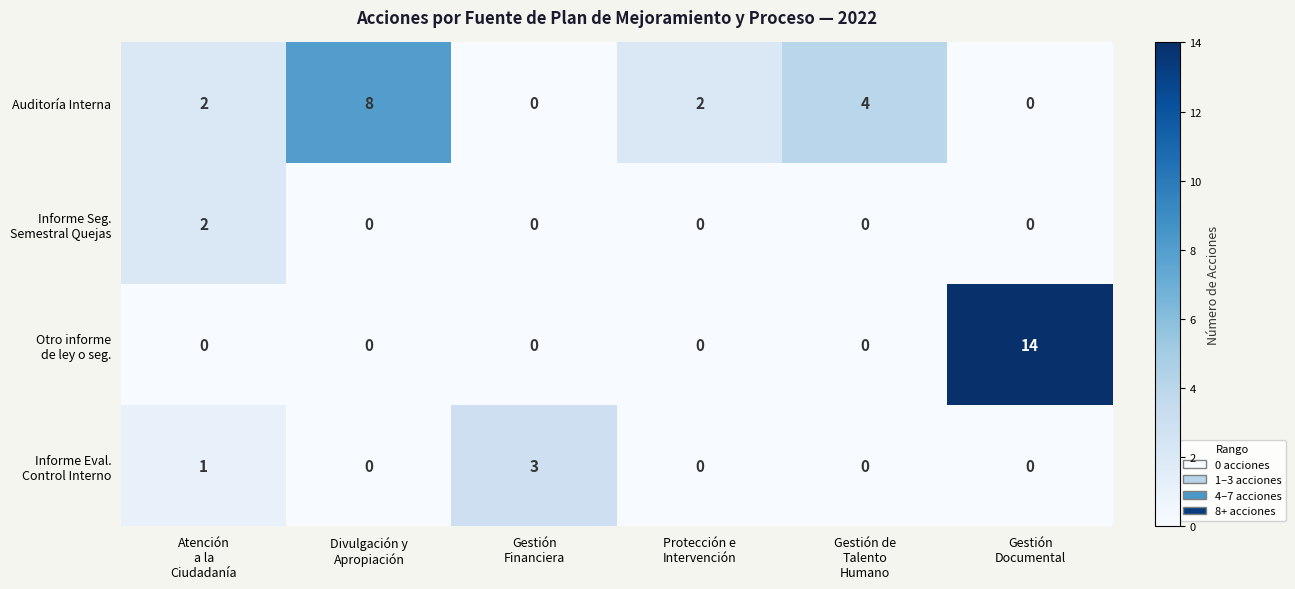

At how many categories does at least one series exceed 1?

6